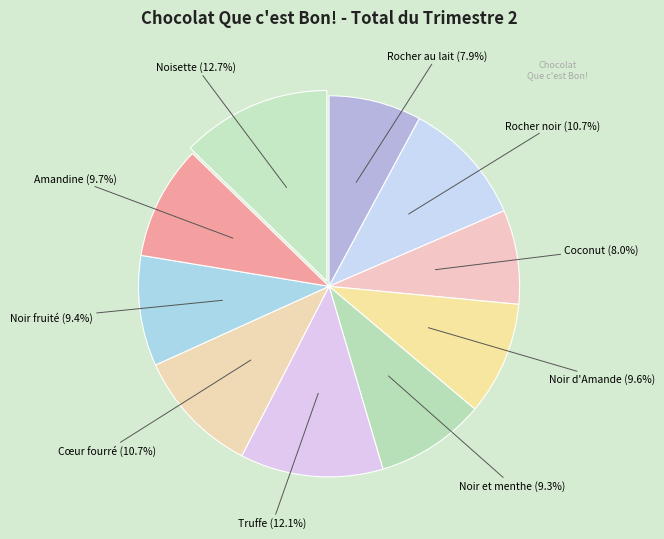

What percentage do Coconut and Noisette together represent?

20.7%